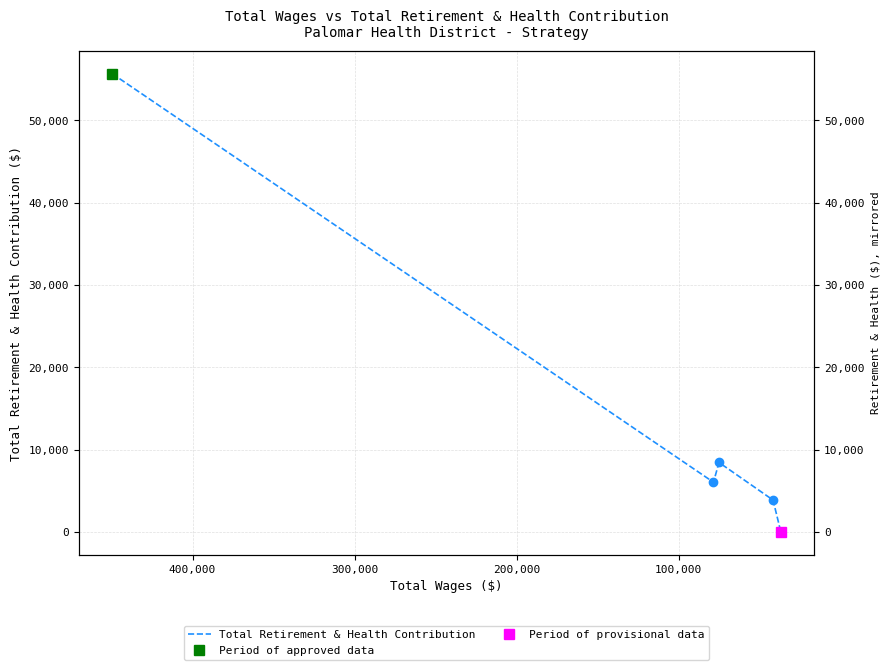

What is the value of the 4th point from the left?

3855